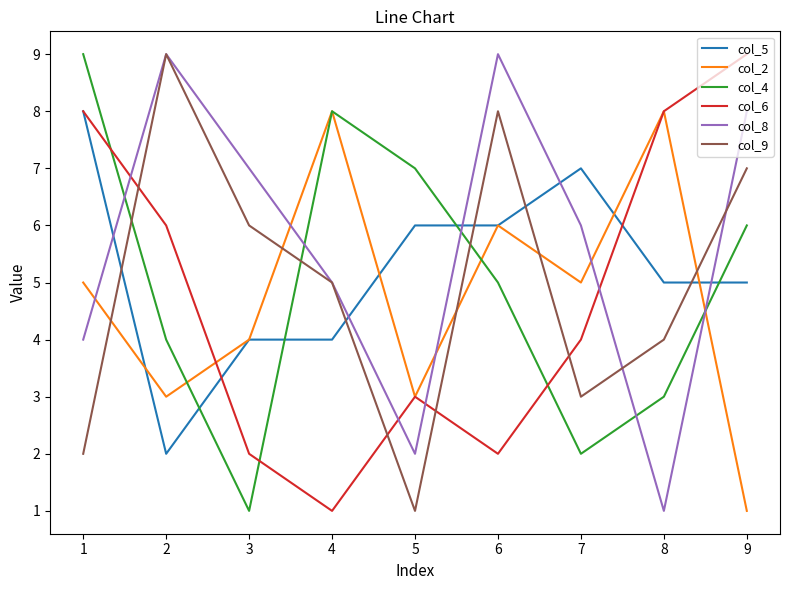

Where is col_8 nearest to the value 5?

4